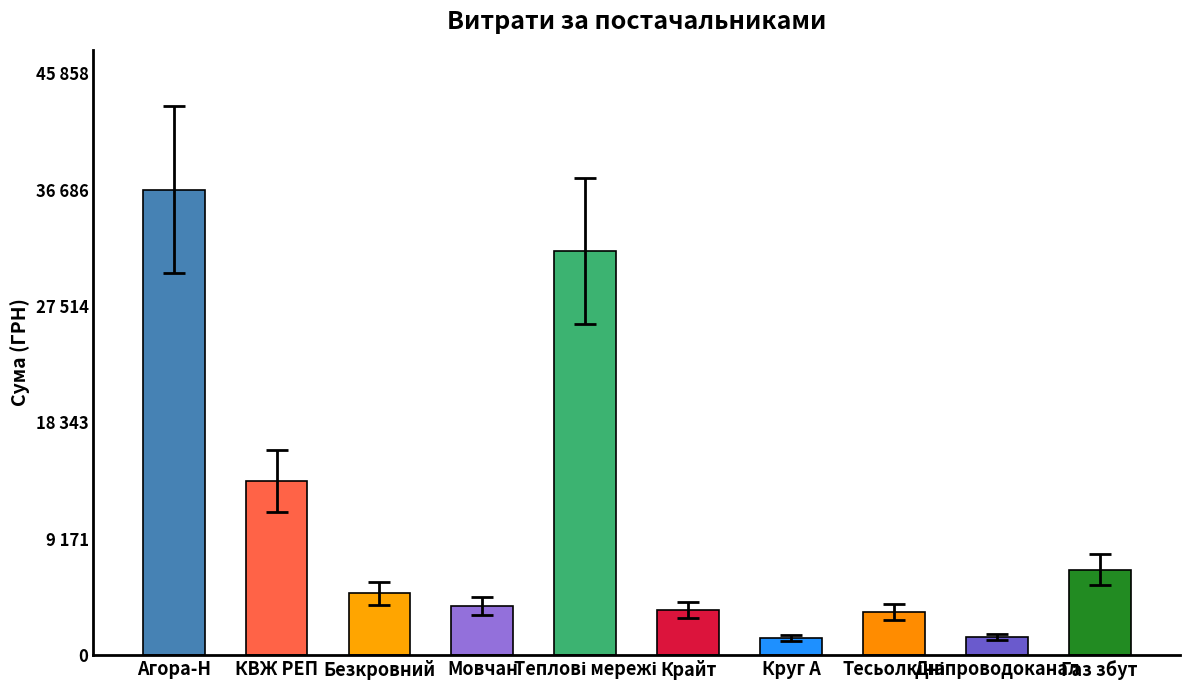

Does the chart contain any negative values?

No